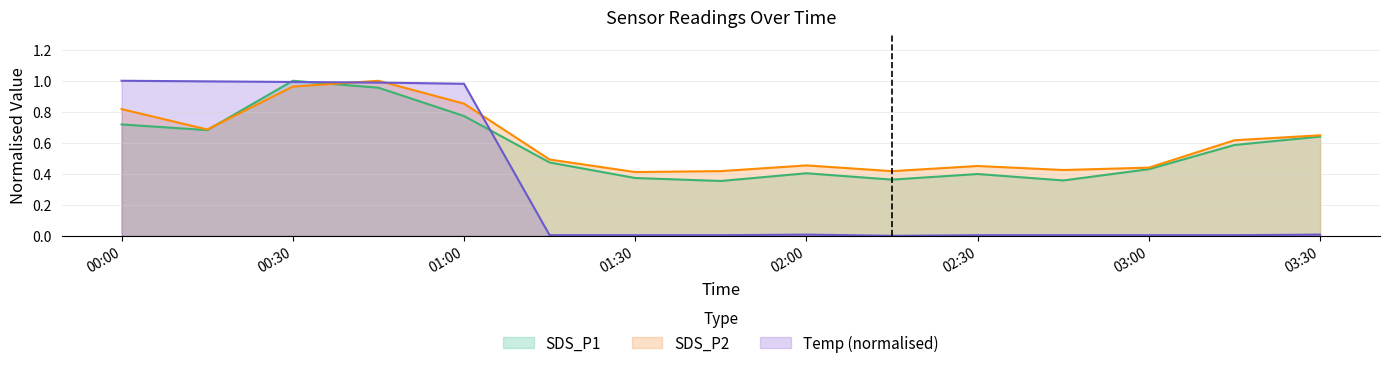

Reading right to left, extract all data points from this chart.

SDS_P1: 0.6	0.6	0.4	0.4	0.4	0.4	0.4	0.4	0.4	0.5	0.8	1.0	1.0	0.7	0.7
SDS_P2: 0.6	0.6	0.4	0.4	0.5	0.4	0.5	0.4	0.4	0.5	0.9	1.0	1.0	0.7	0.8
Temp: 0.0	0.0	0.0	0.0	0.0	0.0	0.0	0.0	0.0	0.0	1.0	1.0	1.0	1.0	1.0